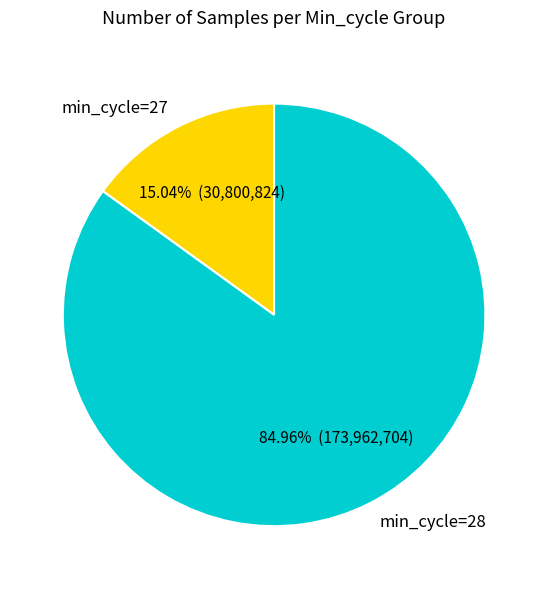

To the nearest percent, what is the average slice percentage?

50%